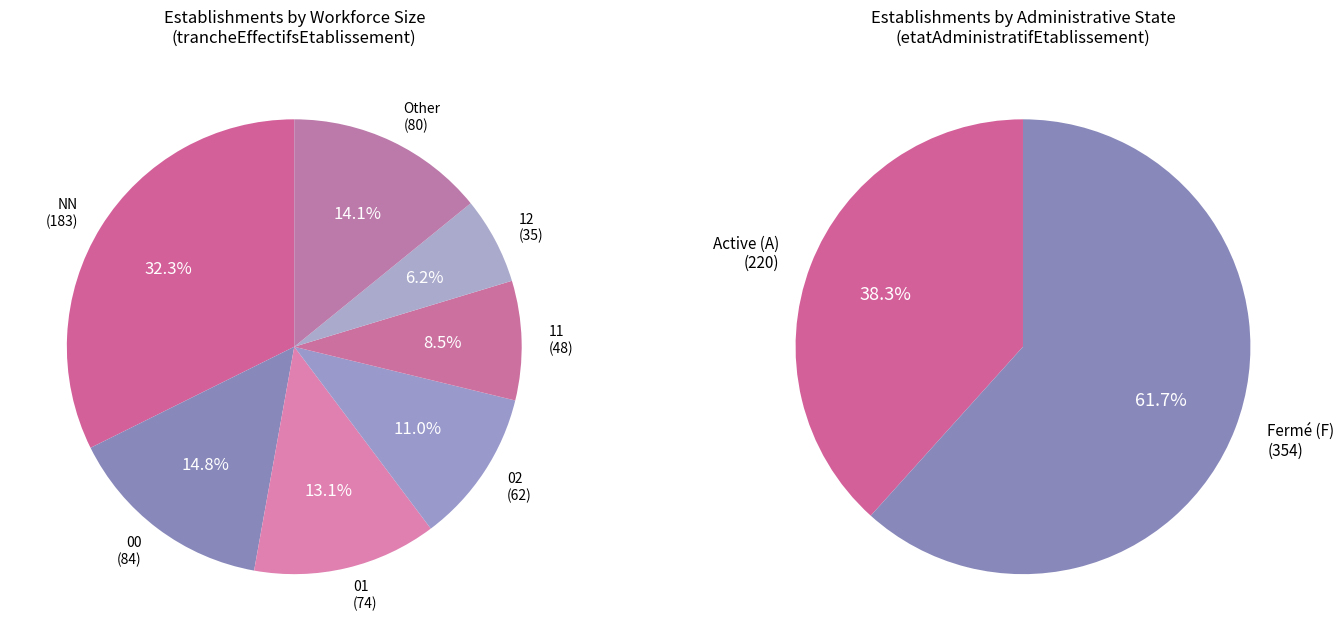

Is there any slice that represents more than half of the pie?

No